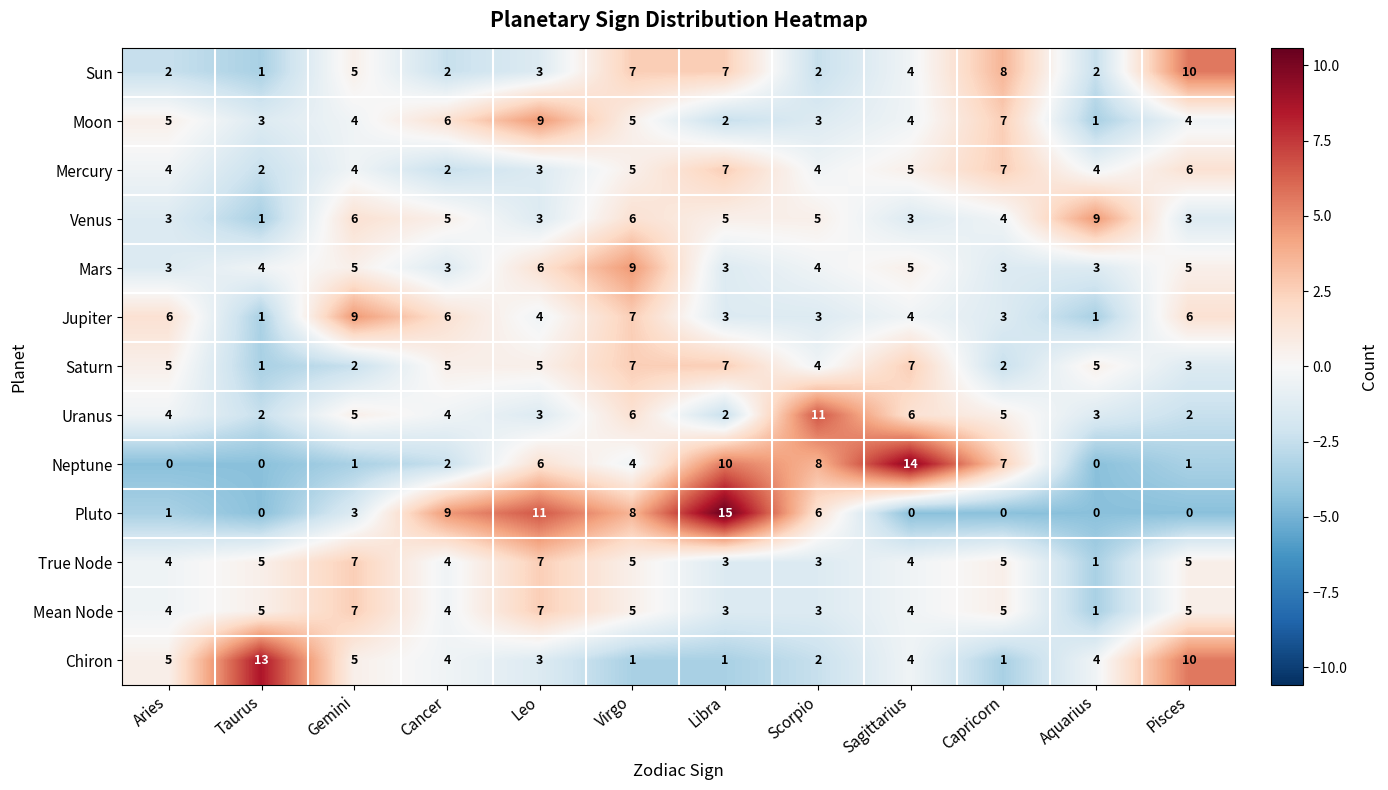

What is the average value of the Mercury series?

4